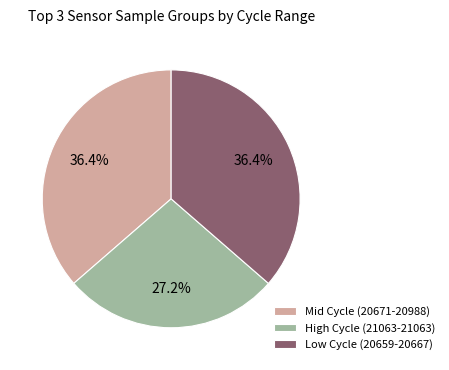

Combined, do Mid Cycle (20671-20988) and High Cycle (21063-21063) account for over 50%?

Yes